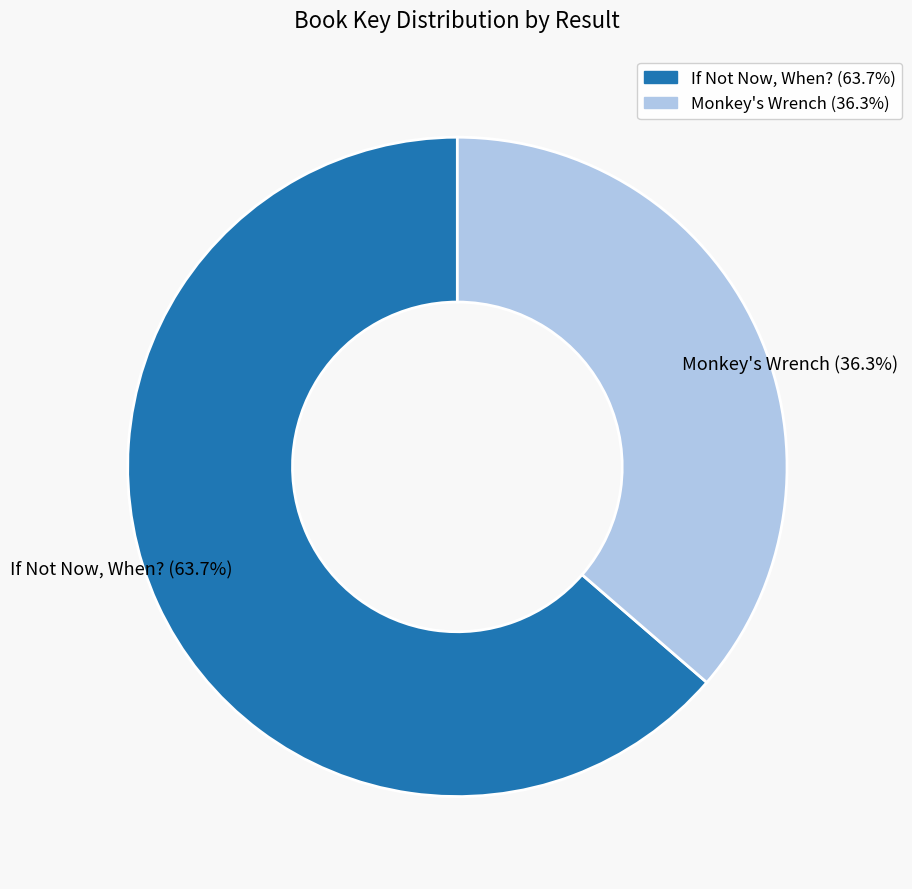

What is the total percentage of If Not Now, When? and Monkey's Wrench?

100.0%